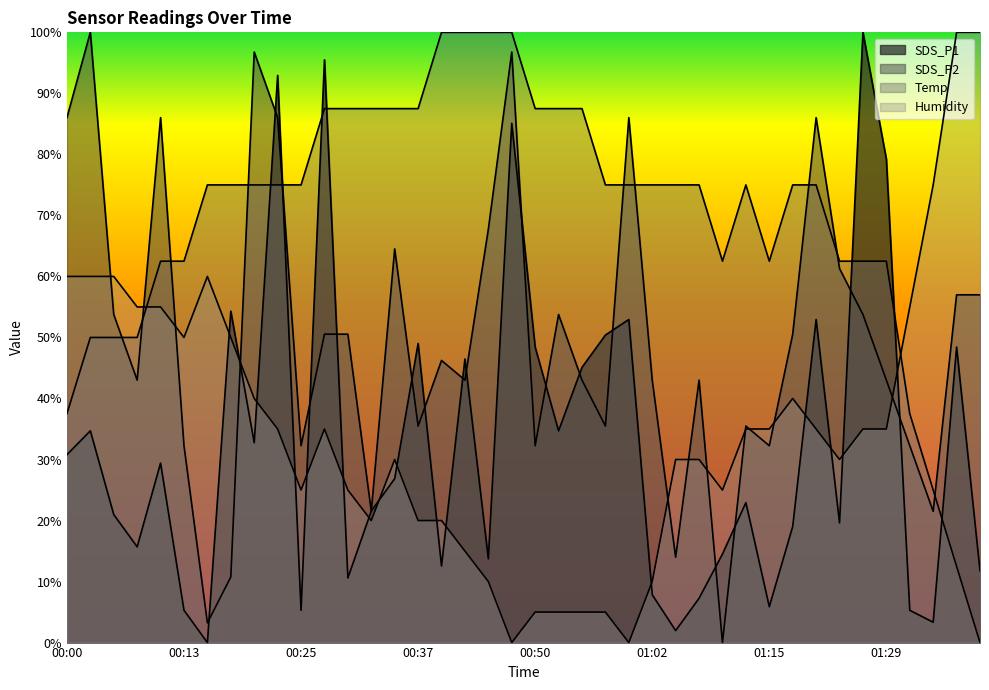

How many values in the SDS_P1 series exceed 26?

20